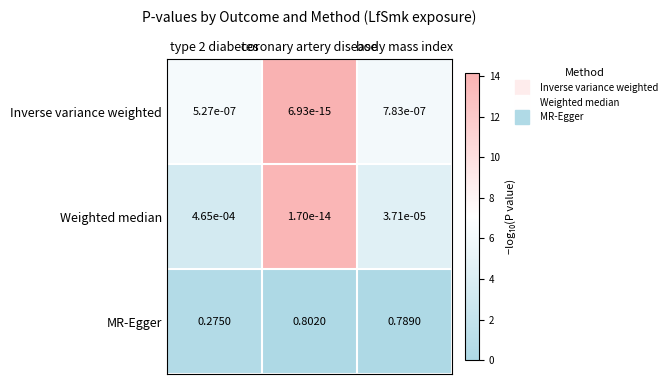

At type 2 diabetes, list the series in order from largest to smallest.

MR-Egger, Weighted median, Inverse variance weighted